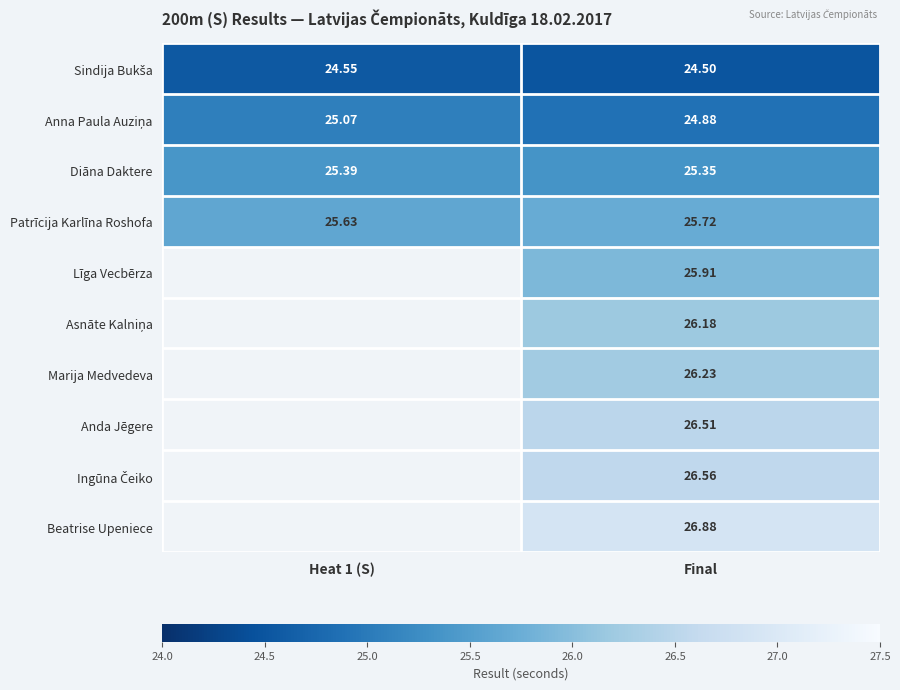

At which category does the chart reach its minimum across all series?

Final